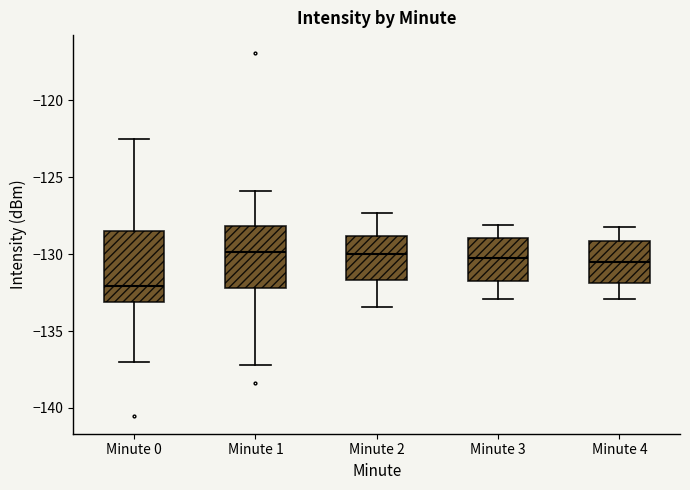

Where is the lower edge of the box for Minute 1 on the y-axis? The values are not printed on the chart, so give them approximately, as read against the axis.

-132.0